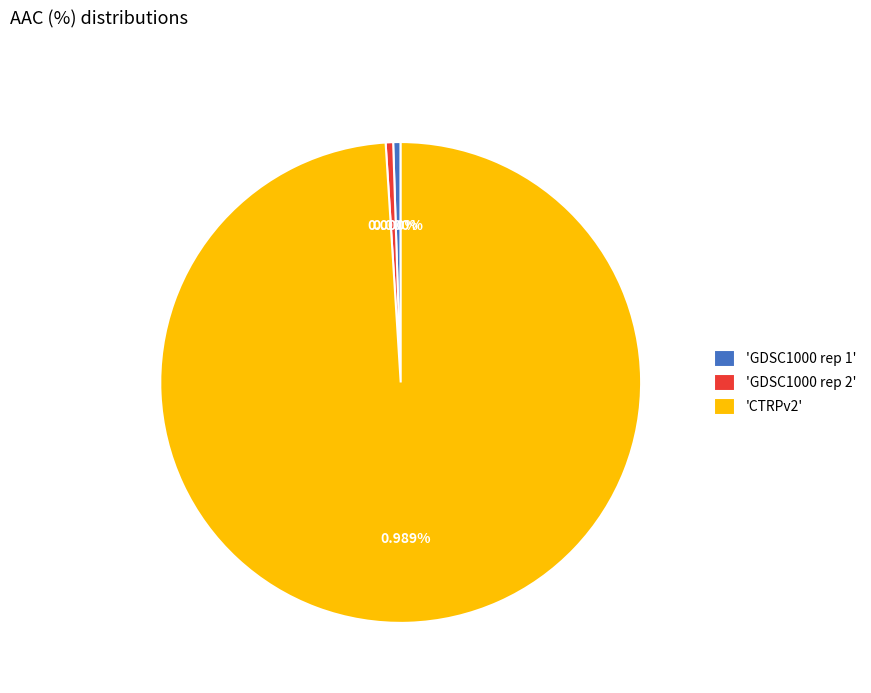

To the nearest percent, what is the combined percentage of GDSC1000 rep 1 and CTRPv2?

100%